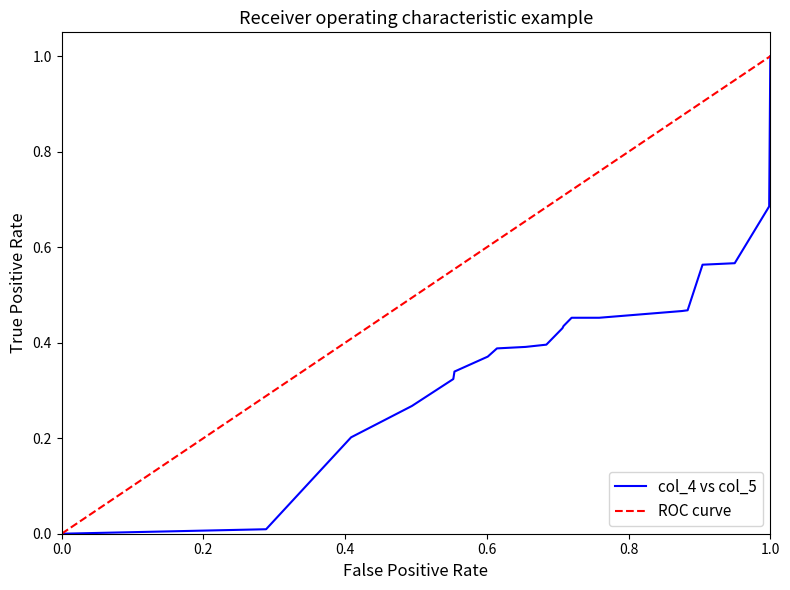

True or false: ROC curve and col_4 vs col_5 intersect in this chart.

True